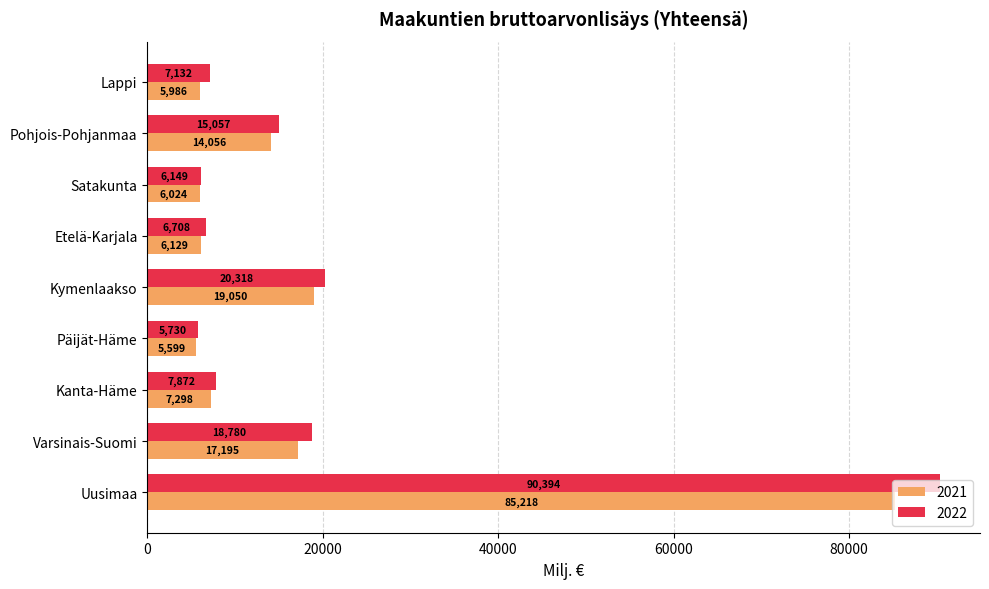

The value of 2021 at Uusimaa is 25733.0. True or false?

False